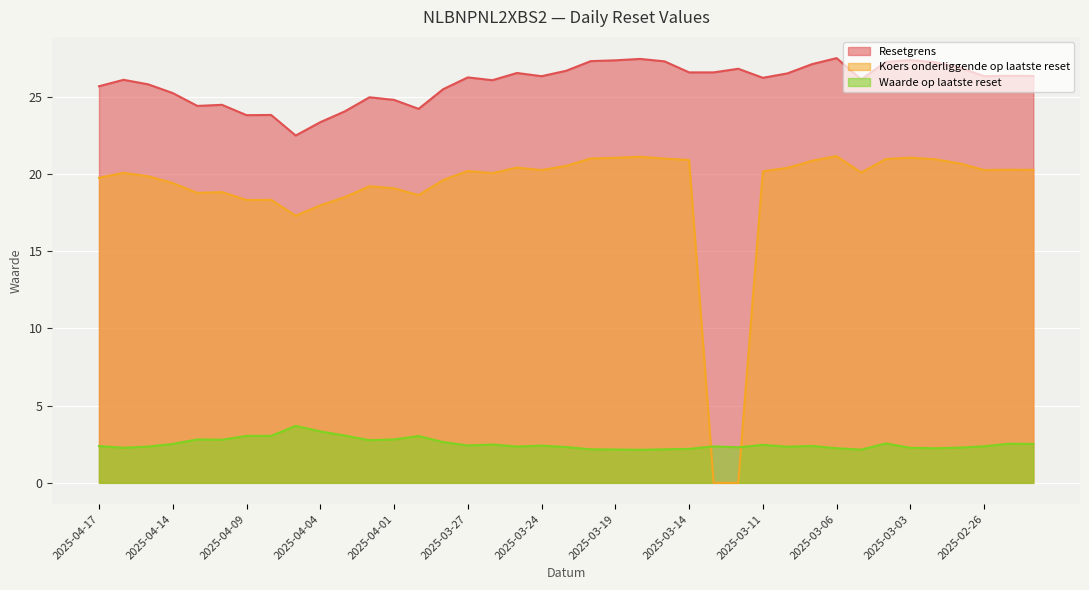

Is the value of Waarde op laatste reset at 2025-02-27 greater than the value of Koers onderliggende op laatste reset at 2025-03-28?

No